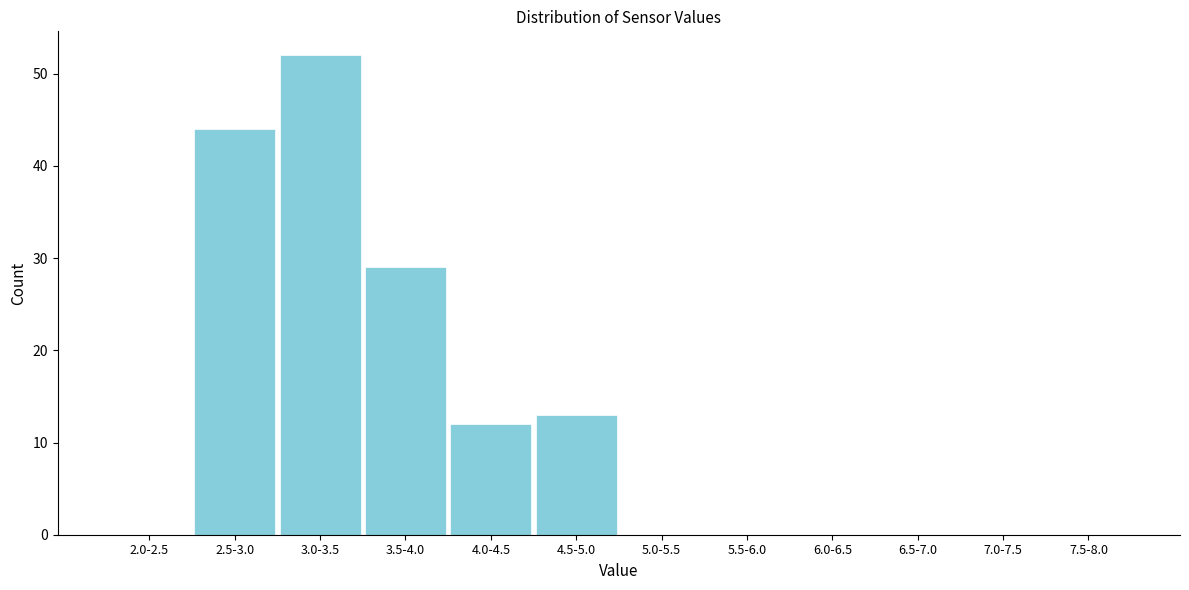

Reading right to left, transcribe all the data shown in this chart.

7.5-8.0=0	7.0-7.5=0	6.5-7.0=0	6.0-6.5=0	5.5-6.0=0	5.0-5.5=0	4.5-5.0=13	4.0-4.5=12	3.5-4.0=29	3.0-3.5=52	2.5-3.0=44	2.0-2.5=0